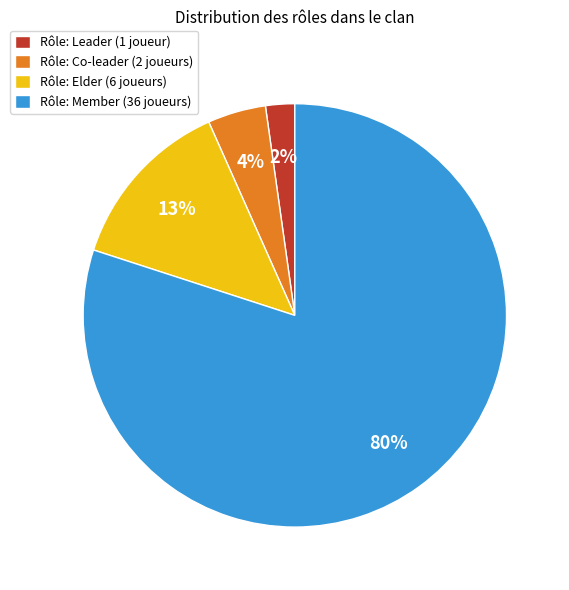

Between Rôle: Elder (6 joueurs) and Rôle: Co-leader (2 joueurs), which is larger?

Rôle: Elder (6 joueurs)